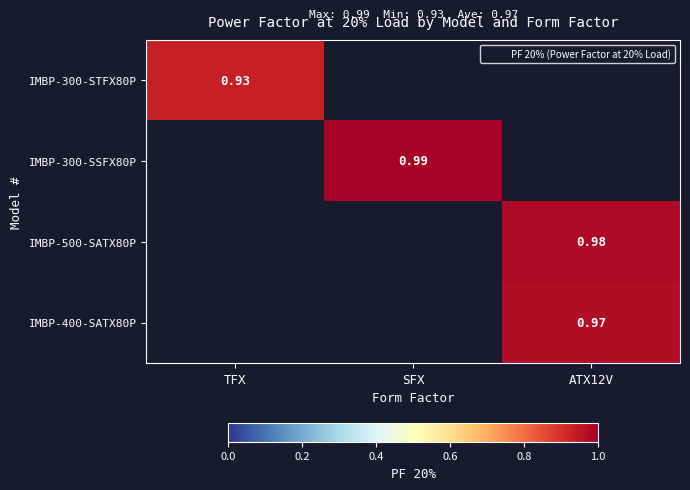

Is the value of IMBP-300-SSFX80P at SFX greater than the value of IMBP-500-SATX80P at ATX12V?

Yes